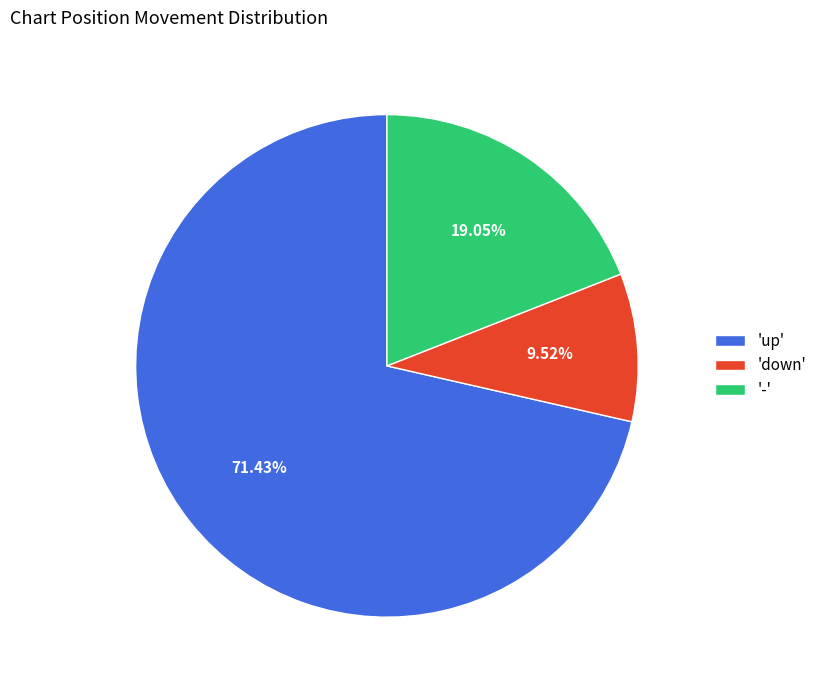

Is there a majority slice in this chart?

Yes